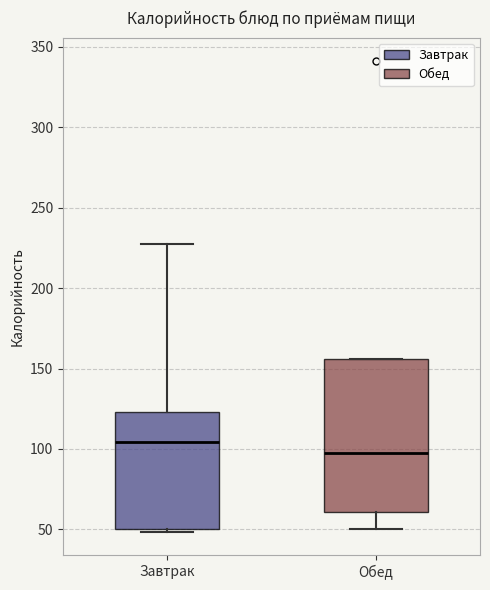

Where is the upper edge of the box for Обед on the y-axis? The values are not printed on the chart, so give them approximately, as read against the axis.

155